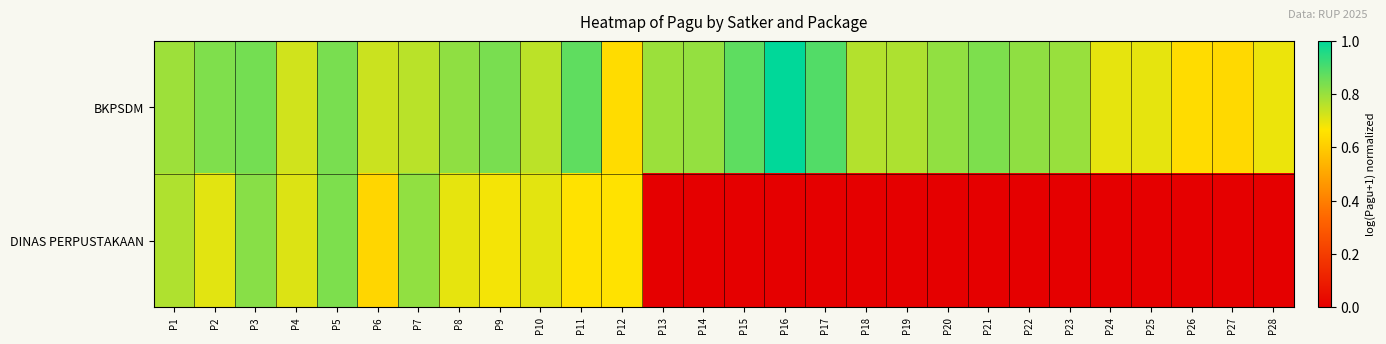

At how many categories does at least one series exceed 0?

28